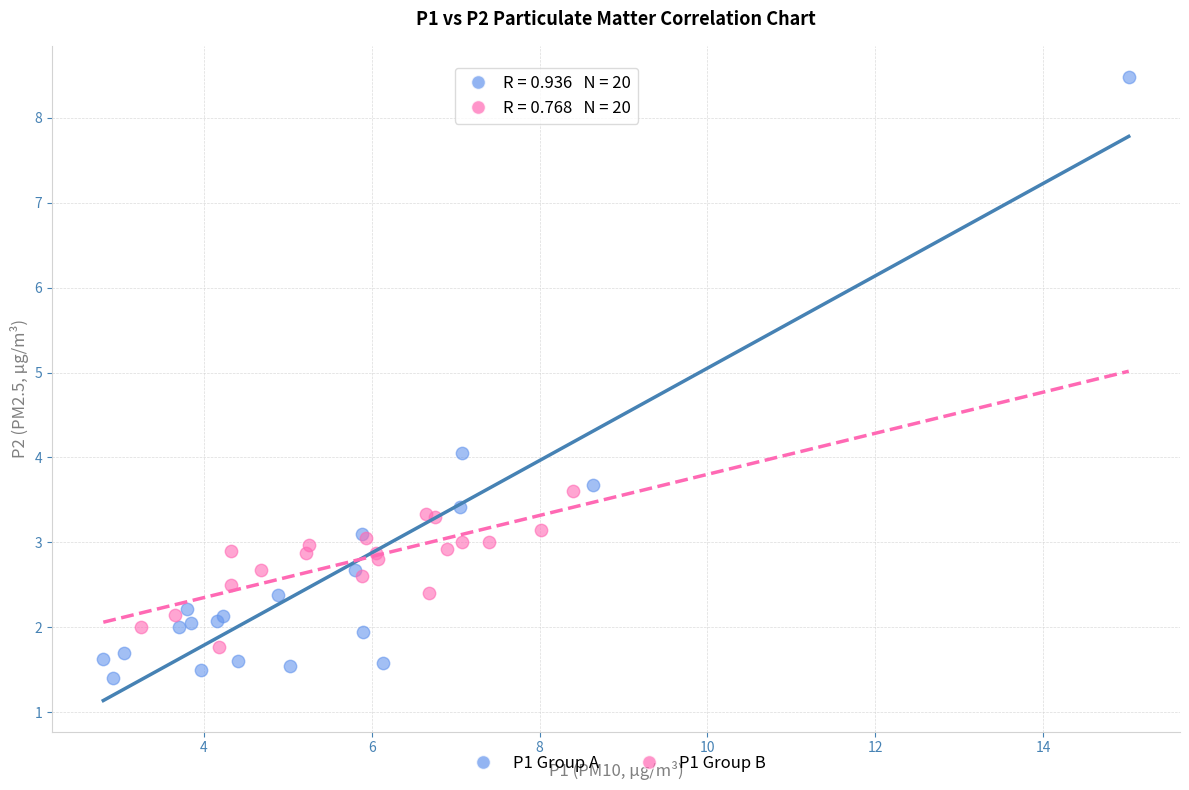

Which series contains the highest Y value?

P1 Group A